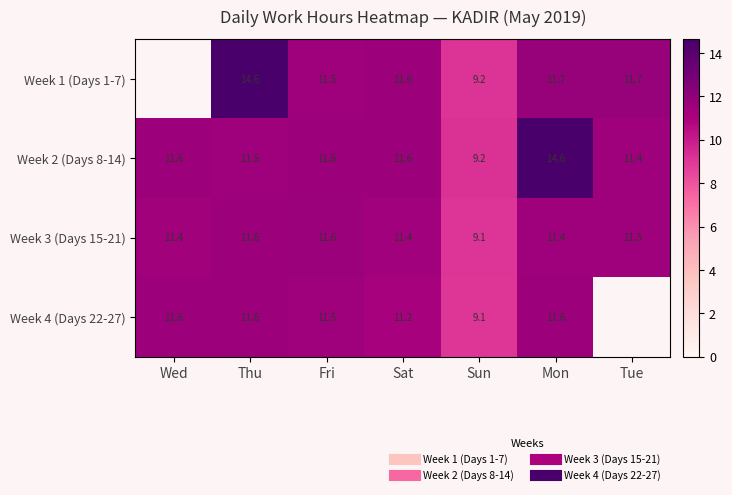

What is the difference between the second highest and minimum values in the Week 2 (Days 8-14) series?

2.3